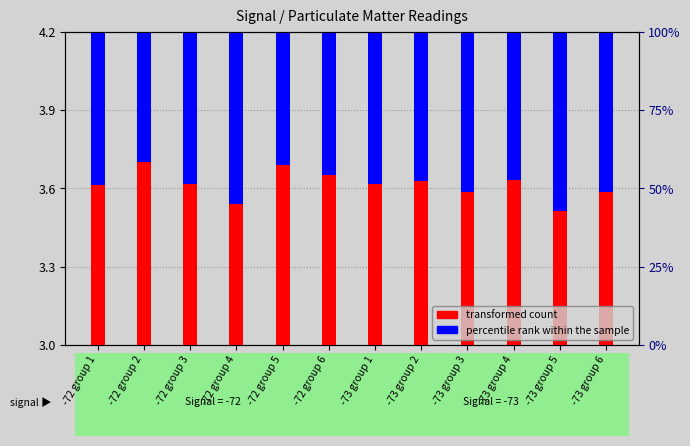

What is the total value across all series at -73 group 6?

3.7